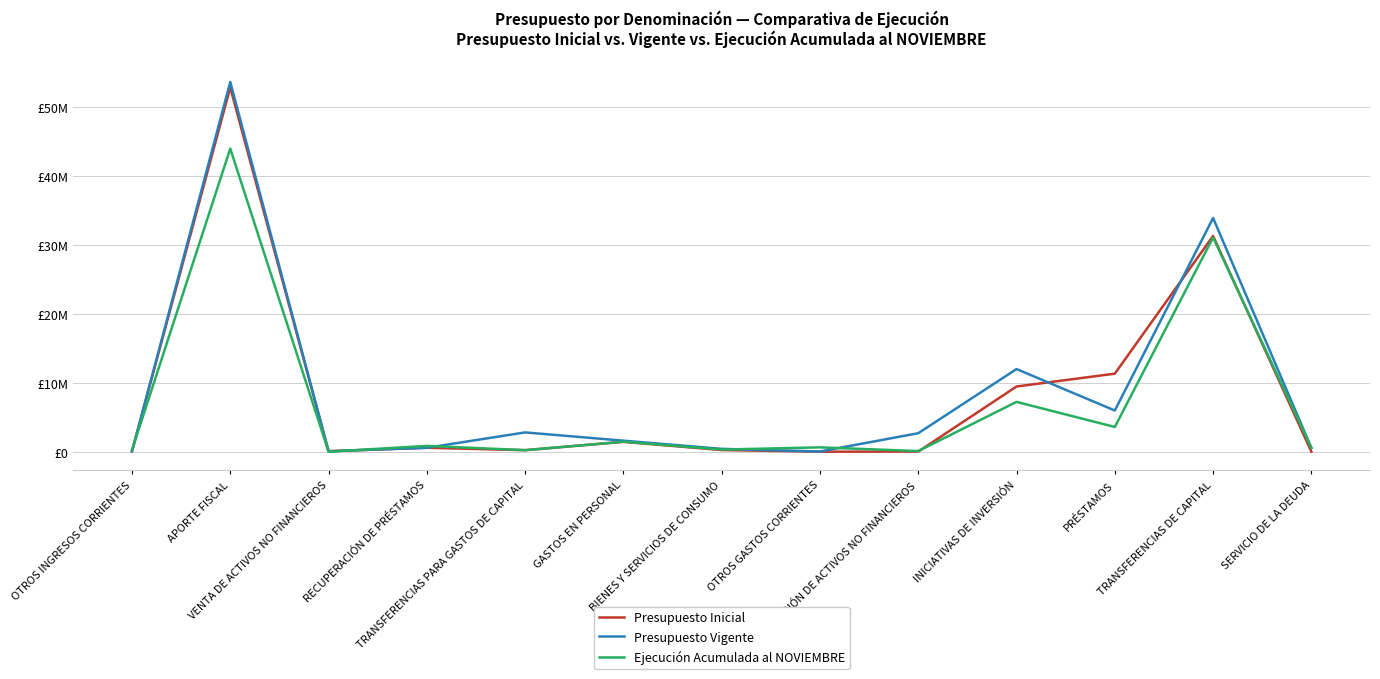

What is the label of the 11th point from the left?

PRÉSTAMOS